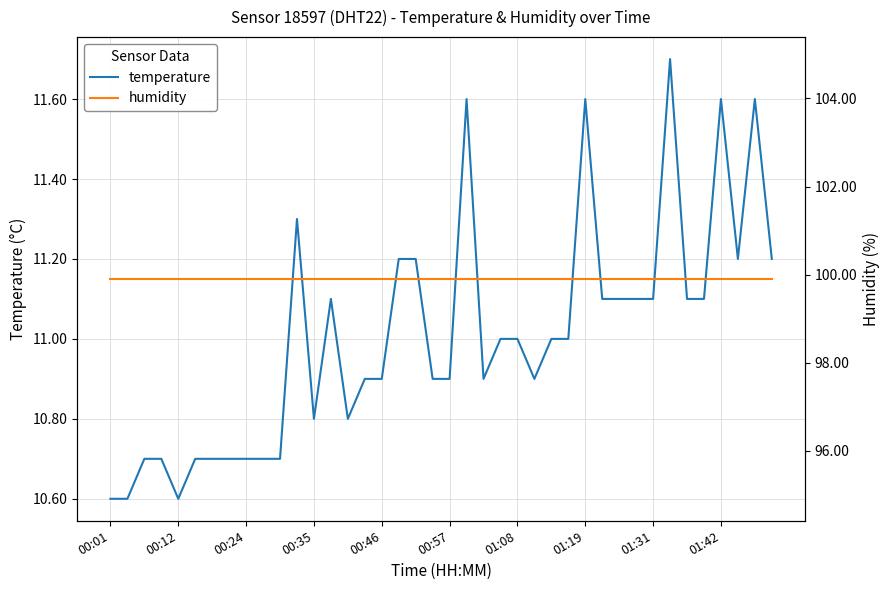

What is the total value across all series at 17?

111.1